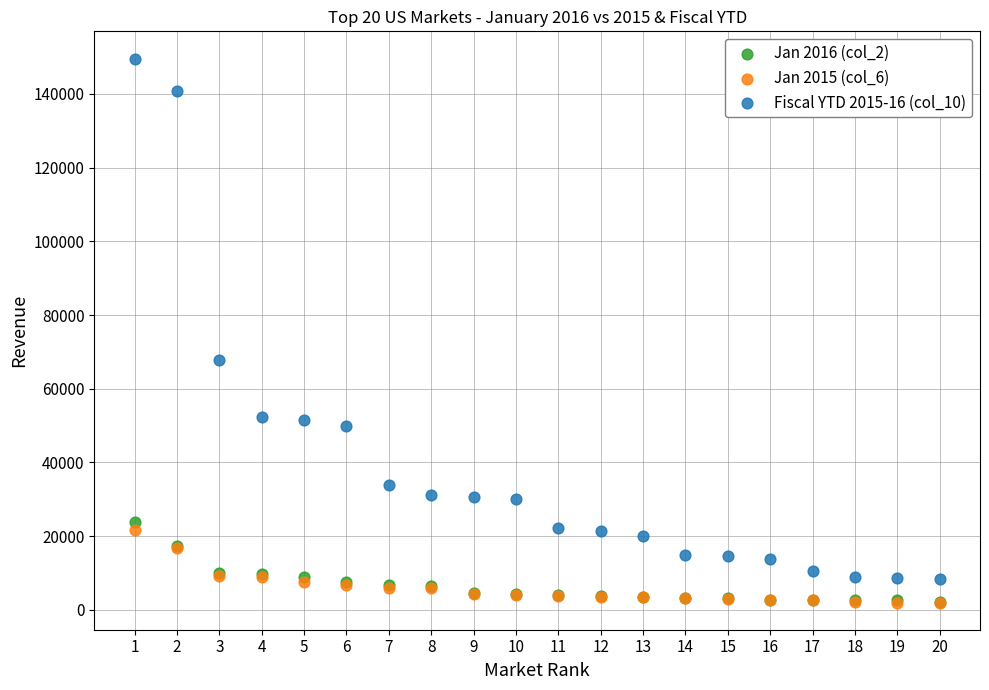

Across all series, what Y value is closest to 75799?

67846.5